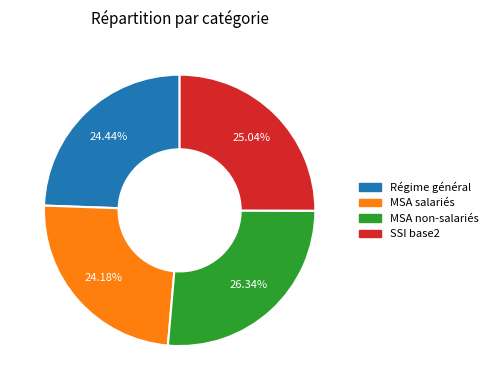

Approximately how many times larger is the value at SSI base2 compared to MSA salariés?

1.0